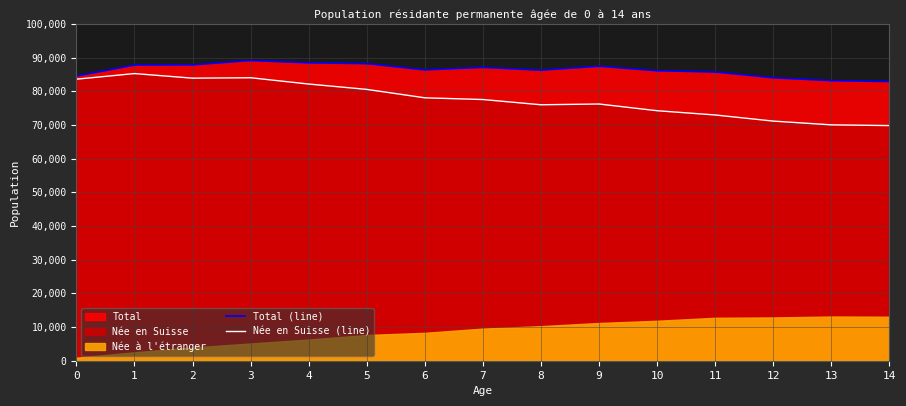

What is the difference between the second highest and minimum values in the Née en Suisse (line) series?

14202